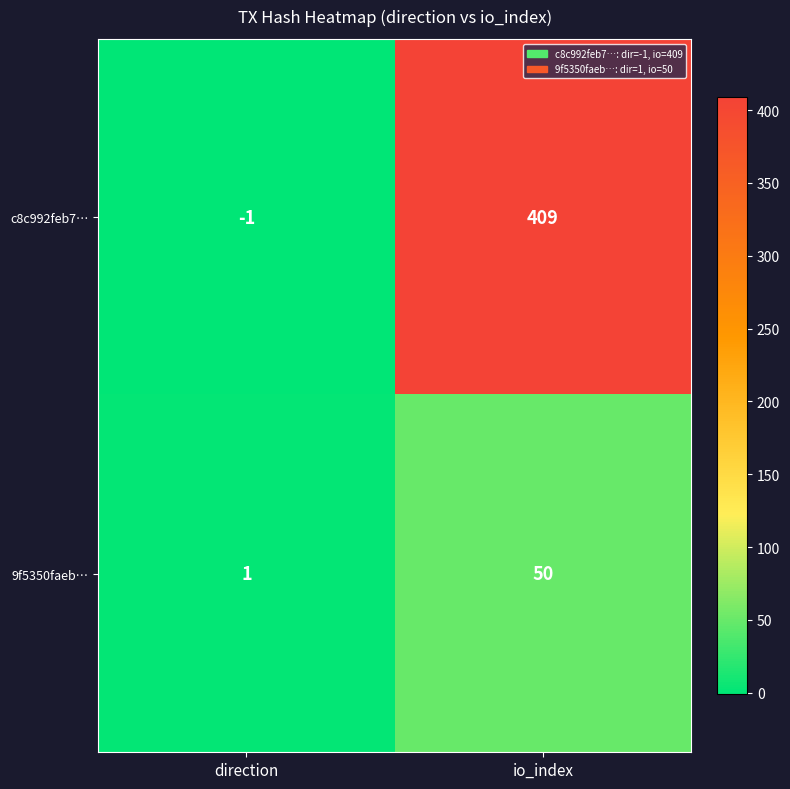

Which series has the largest range (max minus min)?

c8c992feb7…